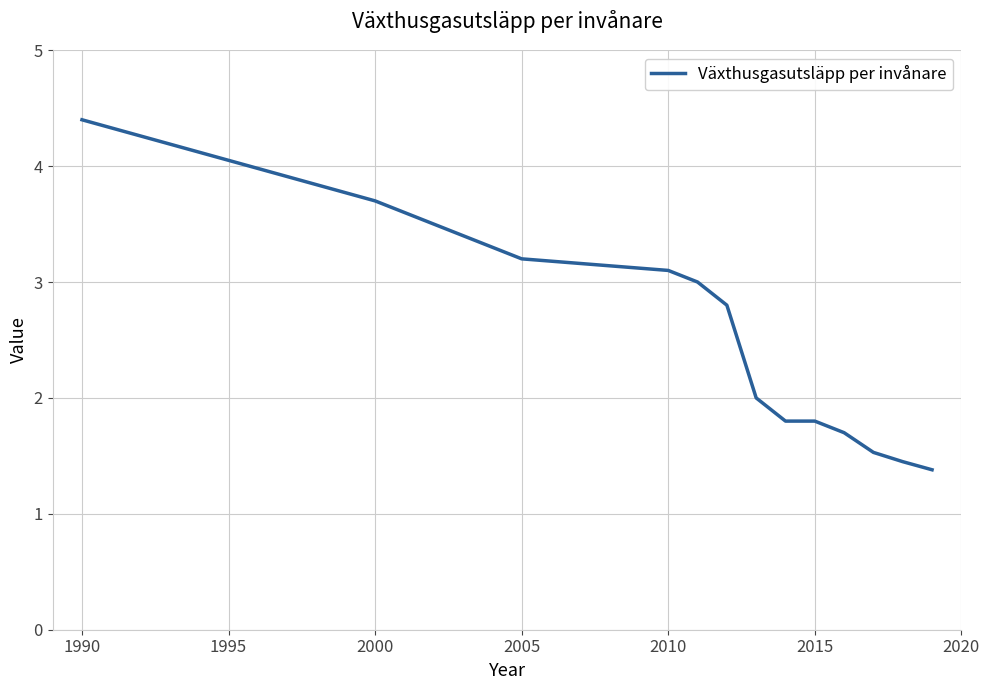

How many distinct data groups are displayed?

1